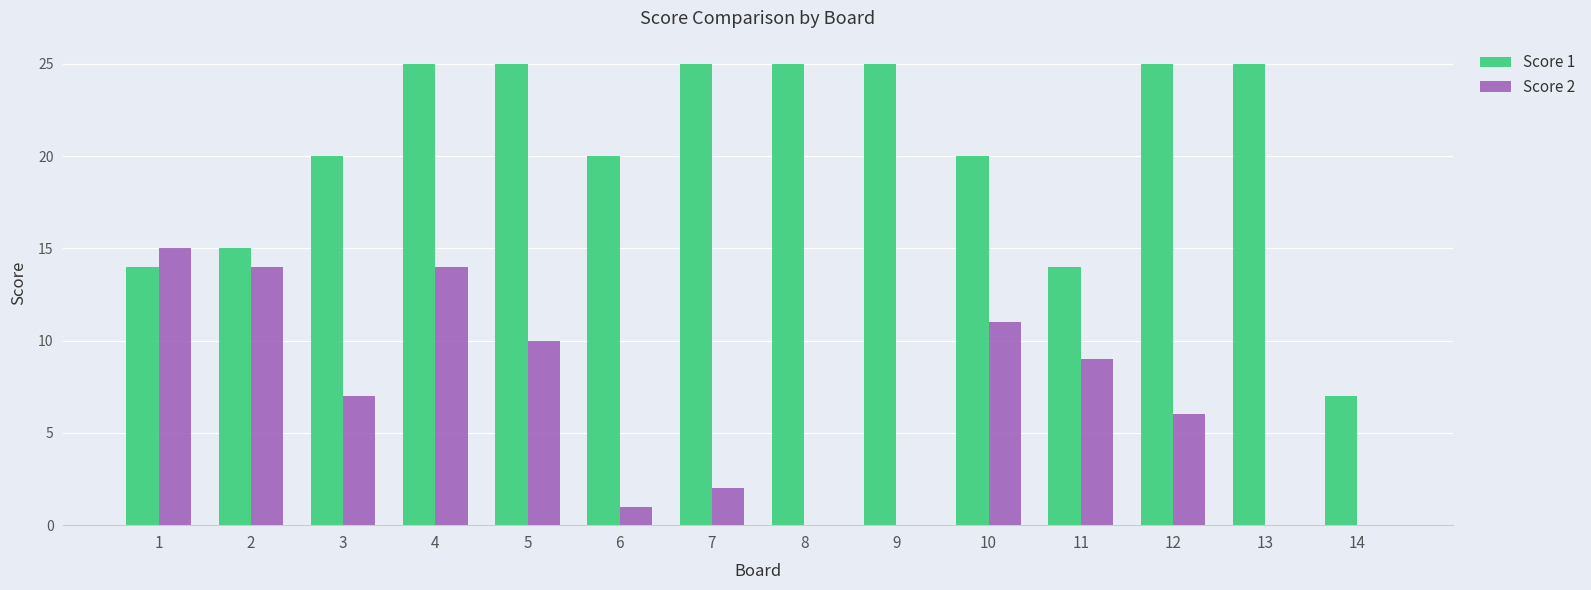

Between 4 and 14, which series saw the biggest shift?

Score 1